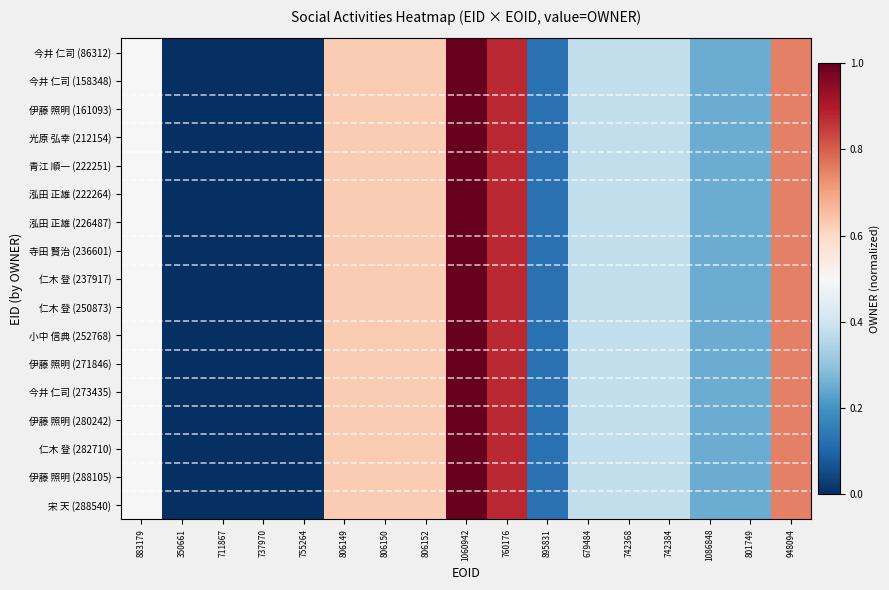

Which series has the widest spread of values?

今井 仁司 (86312)